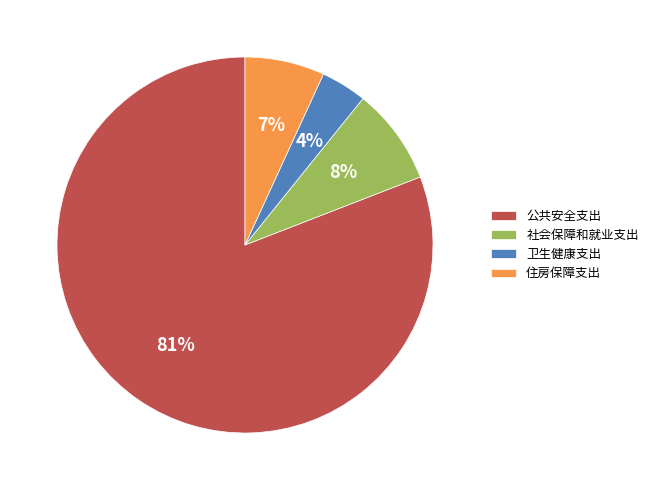

Approximately how many times larger is the value at 住房保障支出 compared to 公共安全支出?

0.1